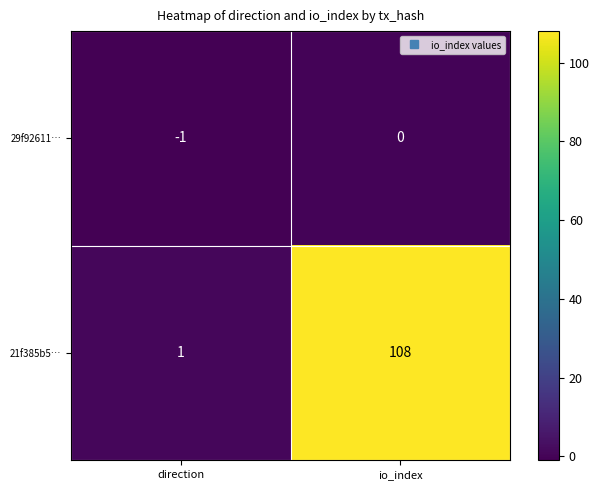

What is the difference between the maximum and minimum values in the 29f92611… series?

1